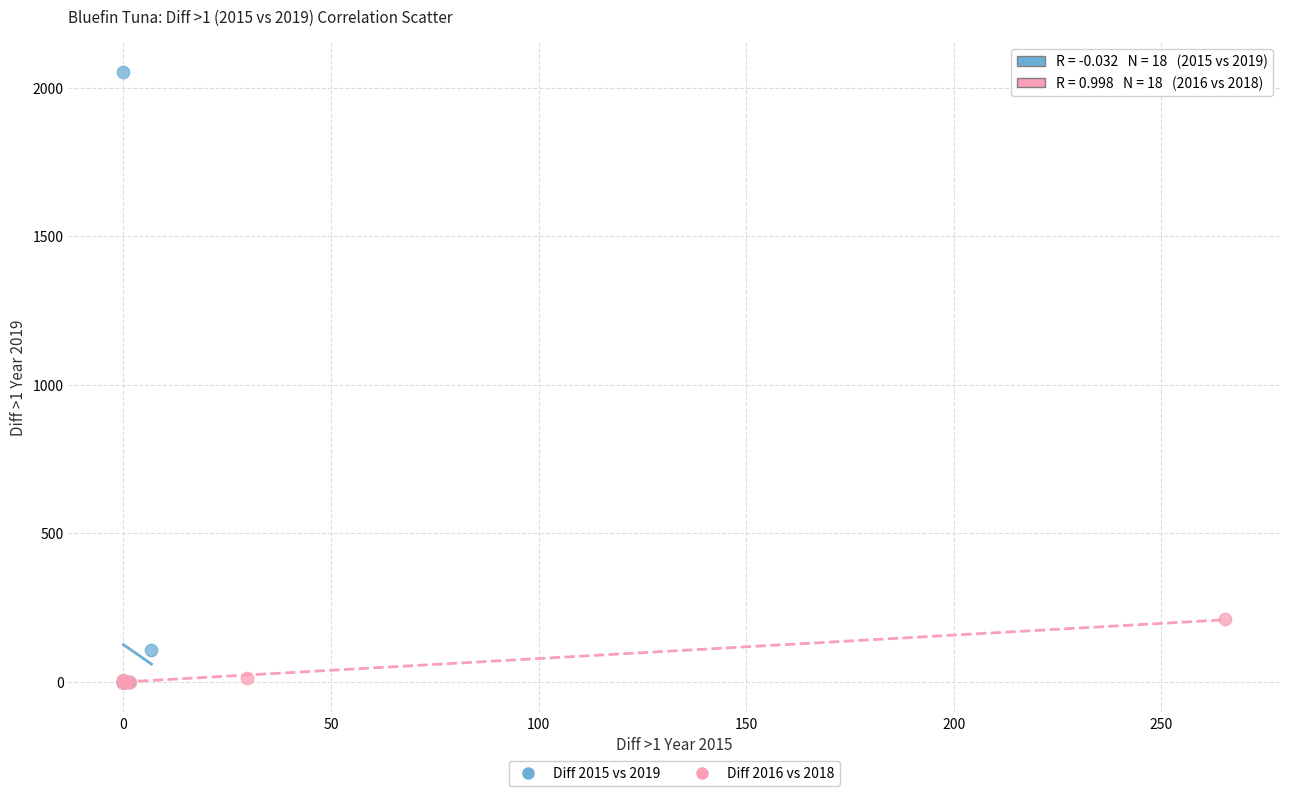

Which series contains the highest Y value?

Diff 2015 vs 2019